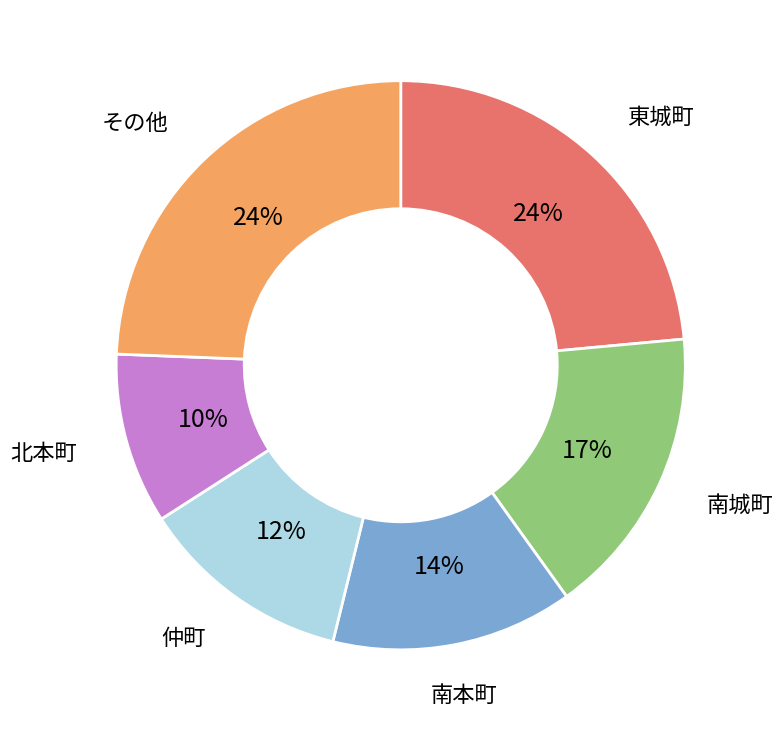

Does any single category account for the majority?

No